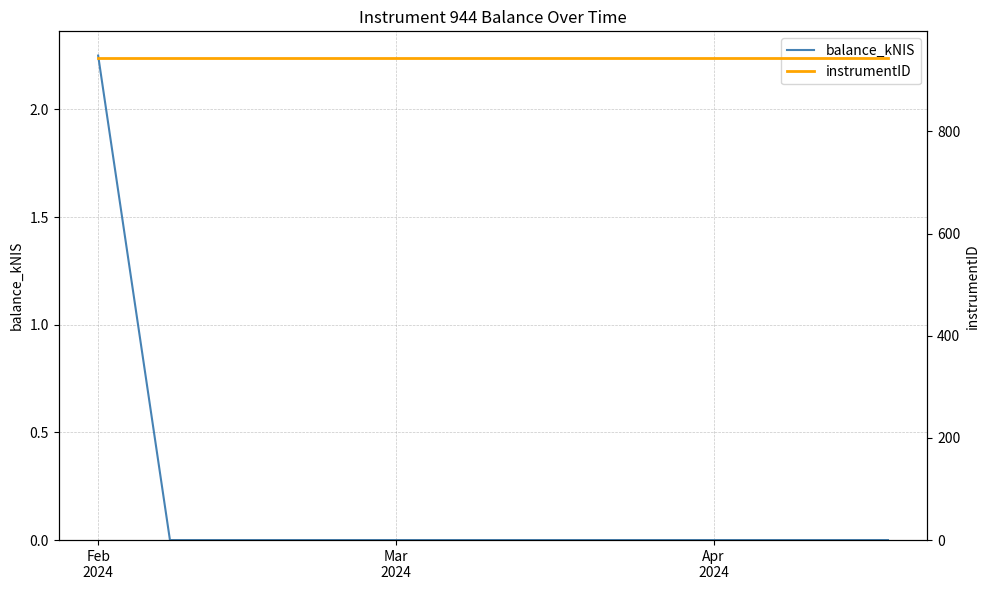

What is the label of the 2nd point from the right?

Mar
2024